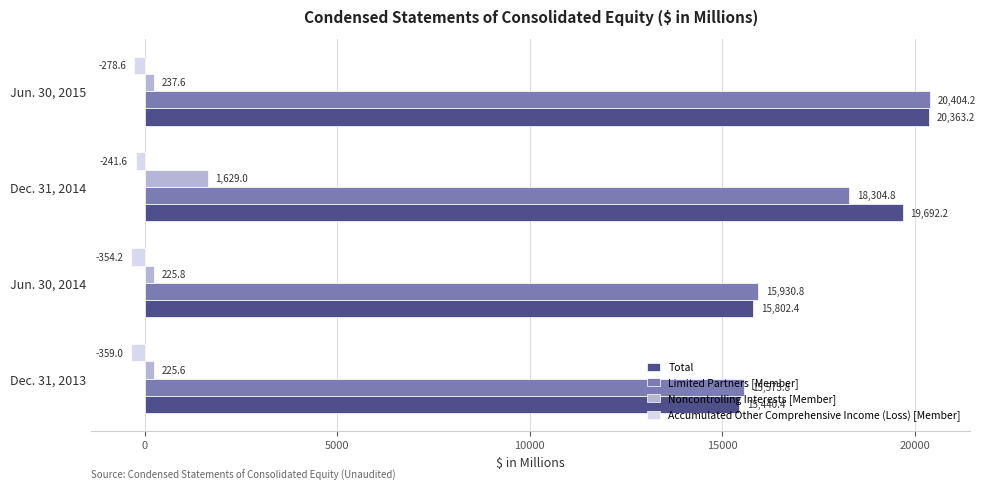

Which series has the widest spread of values?

Total